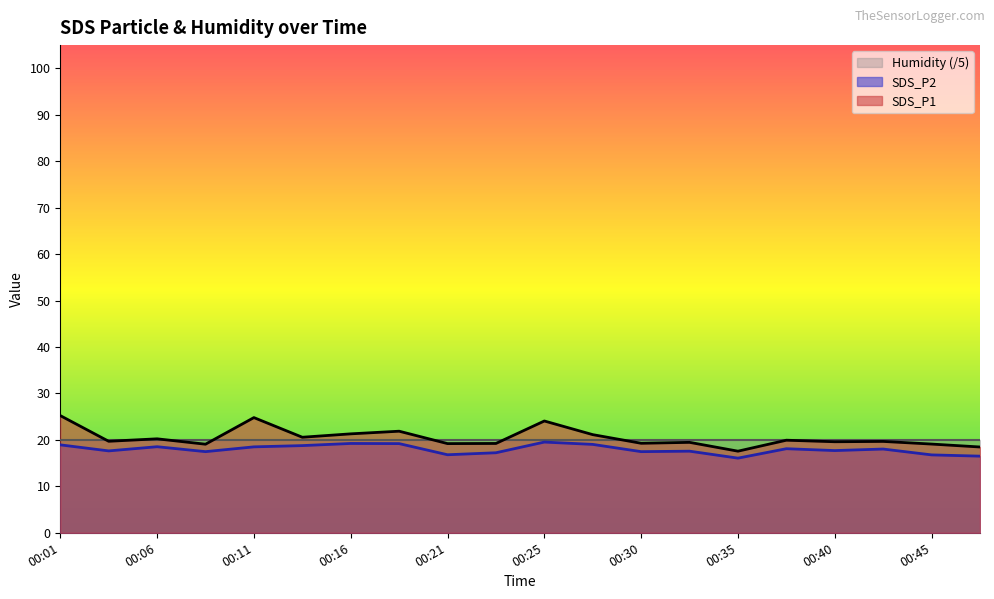

Is the value of SDS_P1 at 00:16 greater than the value of SDS_P2 at 00:30?

Yes